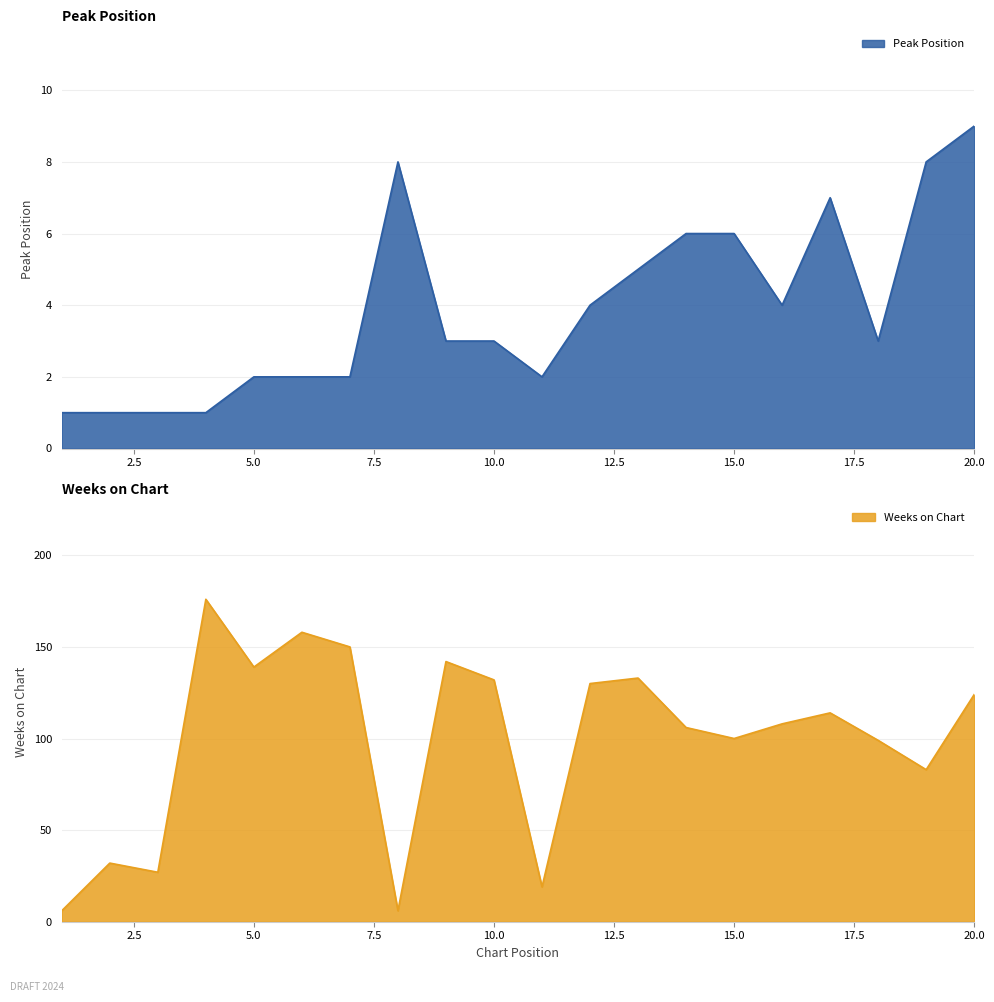

What is the minimum value shown in the chart?

1